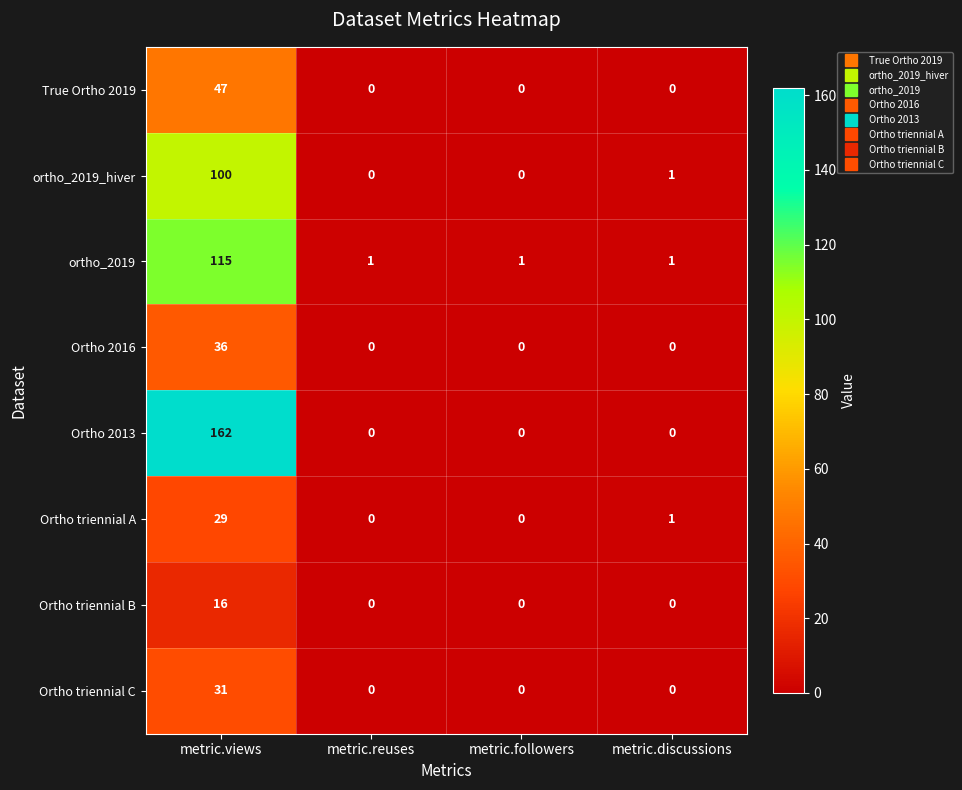

At how many categories does at least one series exceed 39?

1